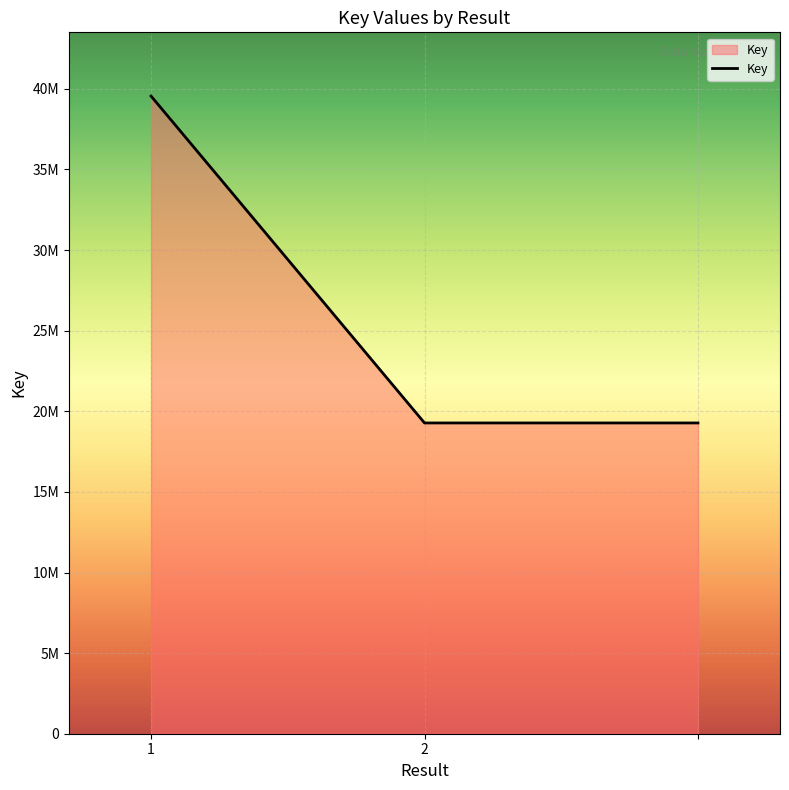

Is this an area chart (filled region under the line)?

Yes